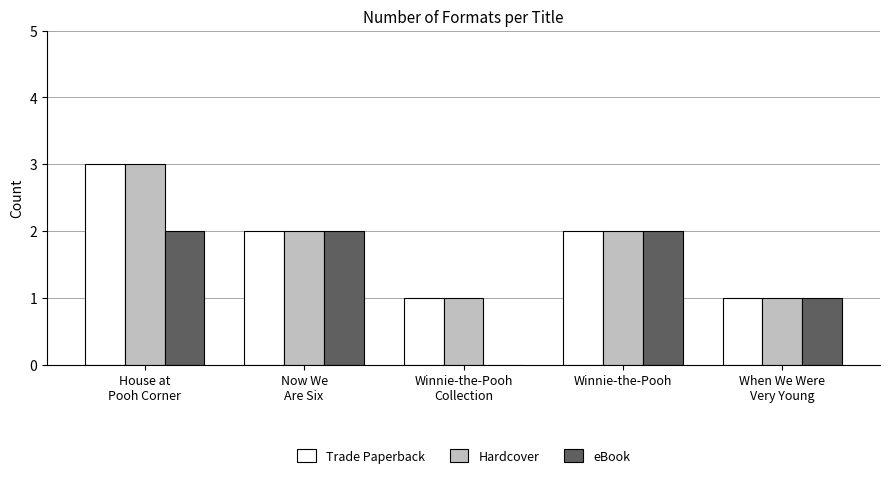

True or false: eBook has a value of 2 at Winnie-the-Pooh.

True